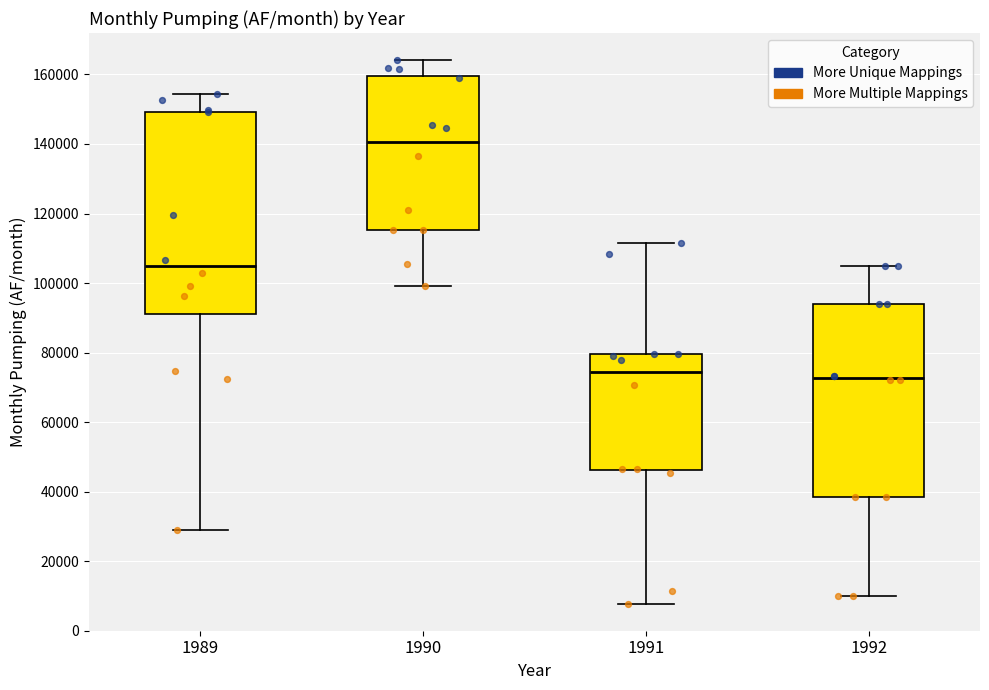

Where is the lower edge of the box at x = 1989 on the y-axis? The values are not printed on the chart, so give them approximately, as read against the axis.

92000